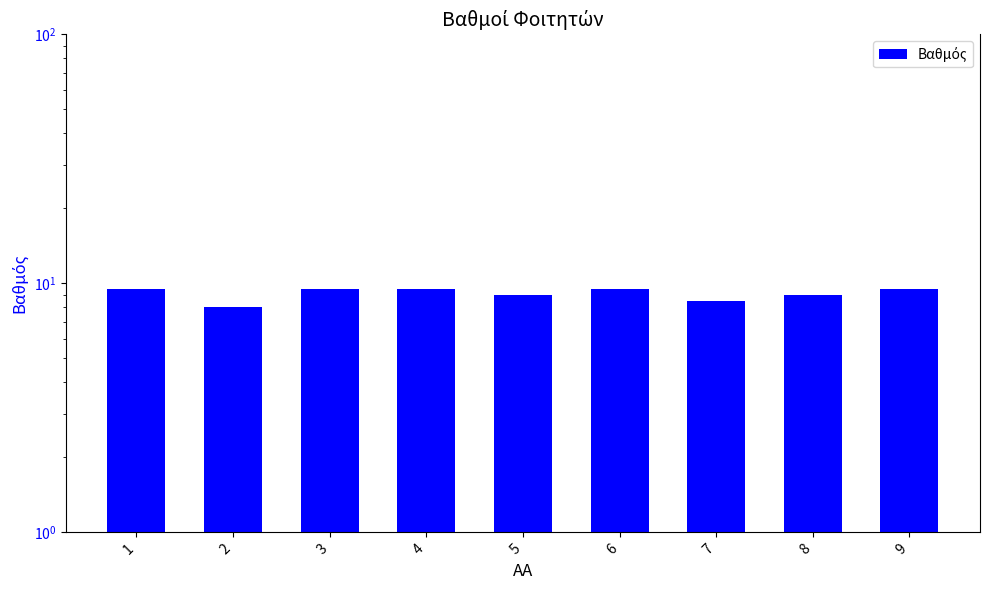

Count the number of data series in this chart.

1